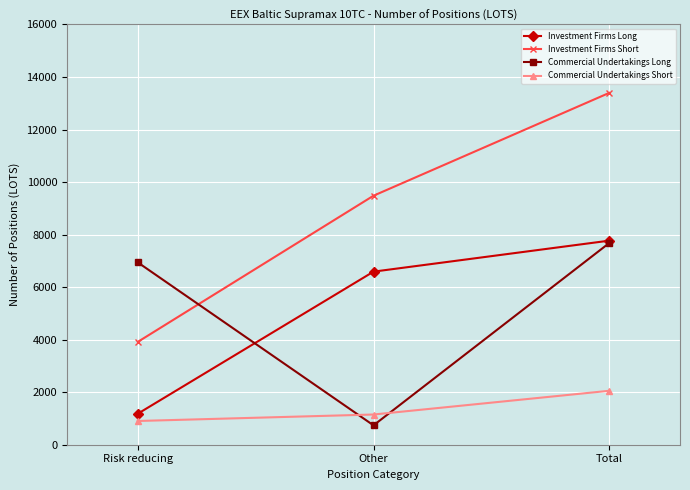

What is the total value across all series at Risk reducing?

12940.3